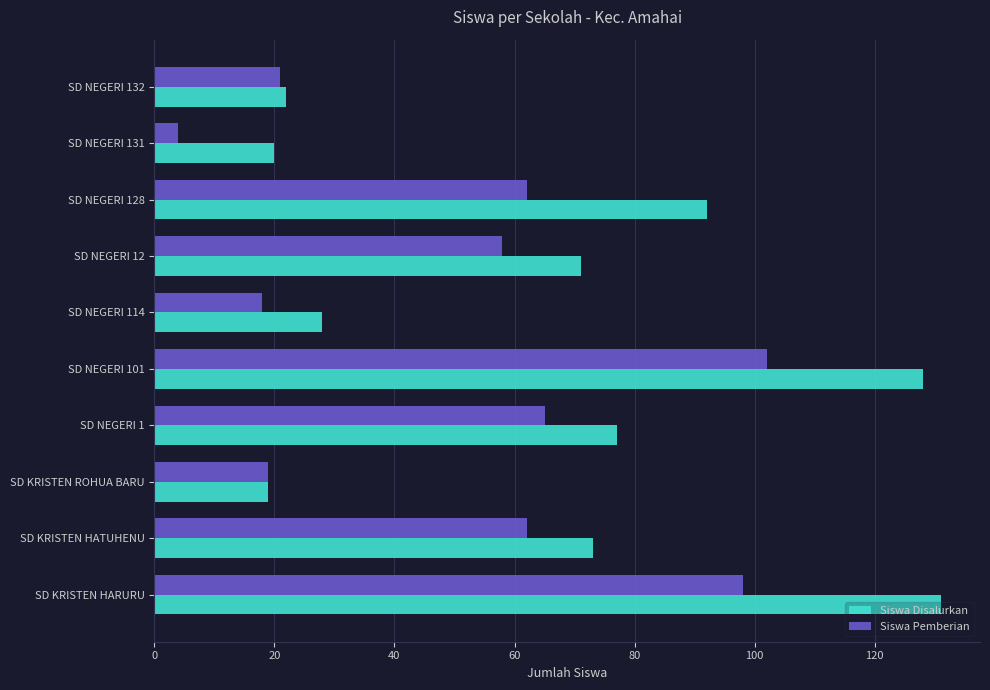

Is it true that Siswa Pemberian equals 5 at SD NEGERI 114?

False